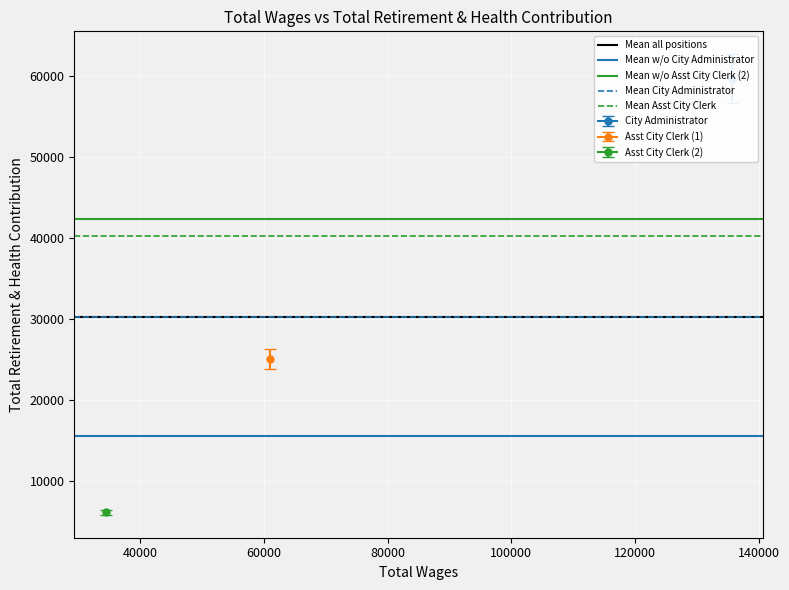

Is it true that Mean all positions equals 40407.4 at 40000?

False